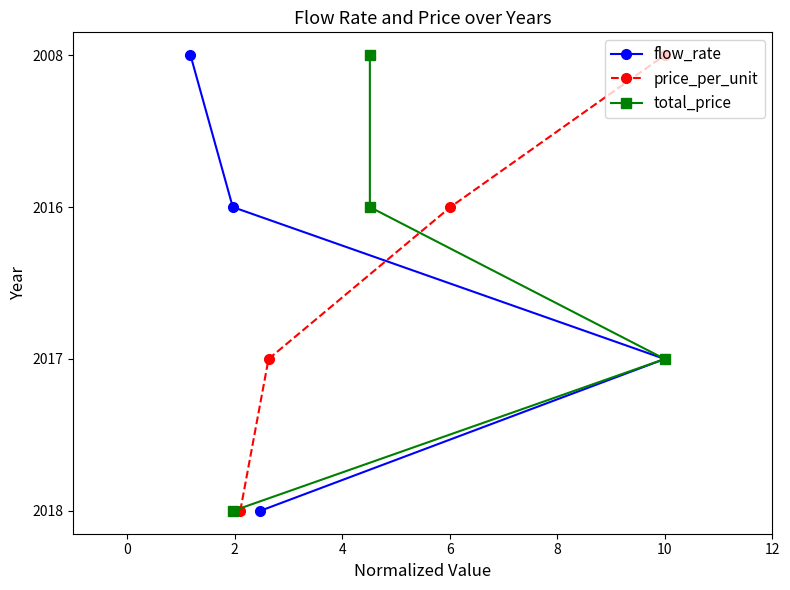

What are all the series names shown in the legend?

flow_rate, price_per_unit, total_price